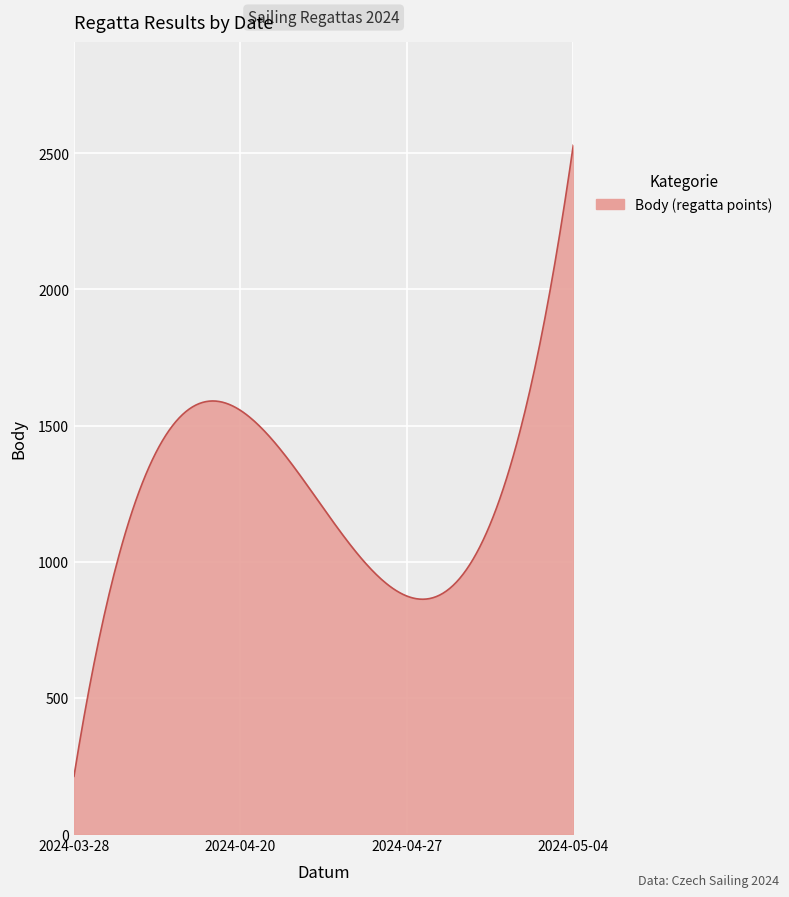

What is the greatest value displayed?

2530.0